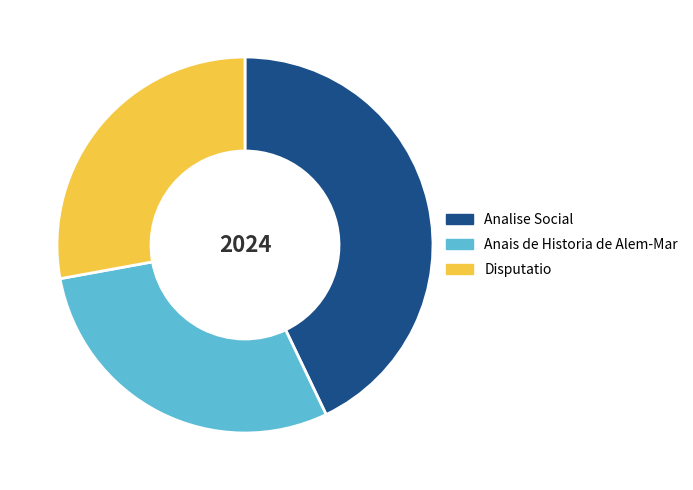

Which slice is the smallest?

Disputatio